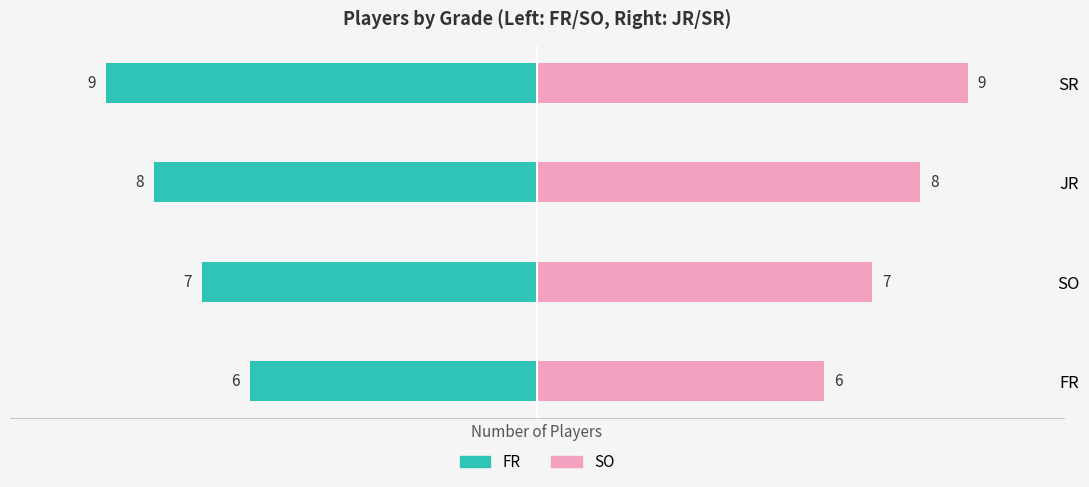

Is it true that SO / Right equals 7 at SO?

True